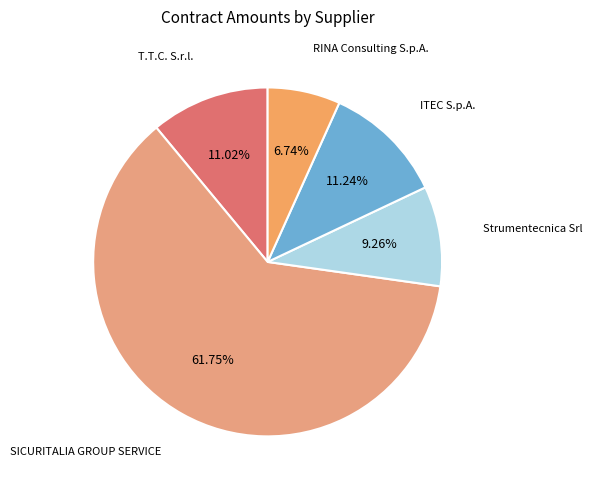

To the nearest percent, what percentage of the pie is ITEC S.p.A.?

11%